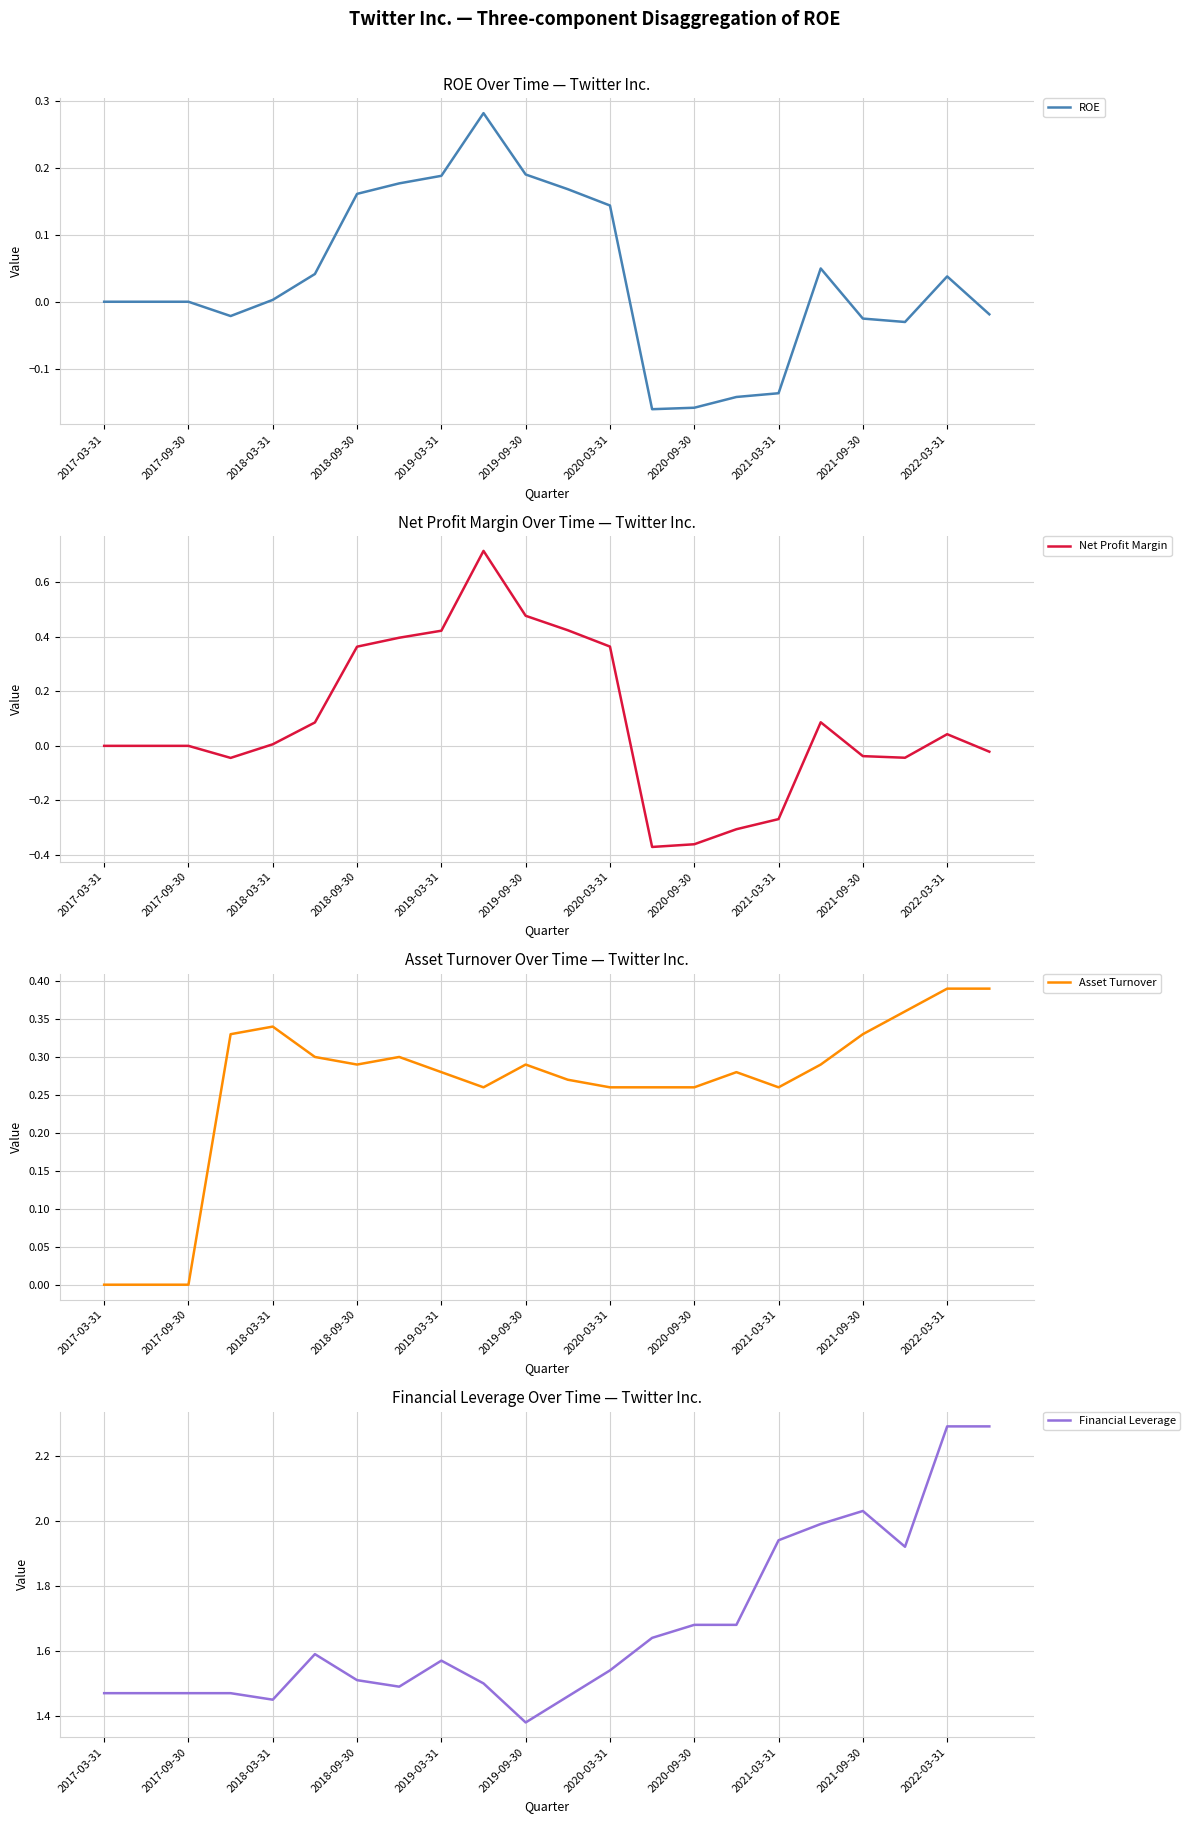

The Net Profit Margin series shows 0.6 at 2017-09-30. True or false?

False